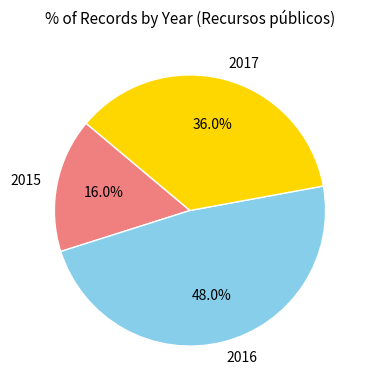

Rank the categories by value from lowest to highest.

2015, 2017, 2016